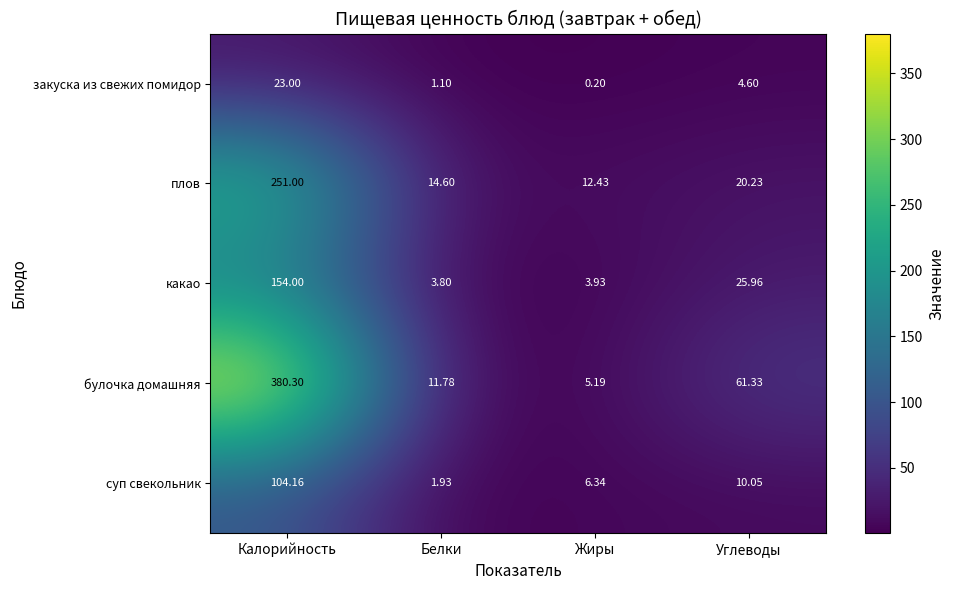

Where is плов nearest to the value 131?

Углеводы